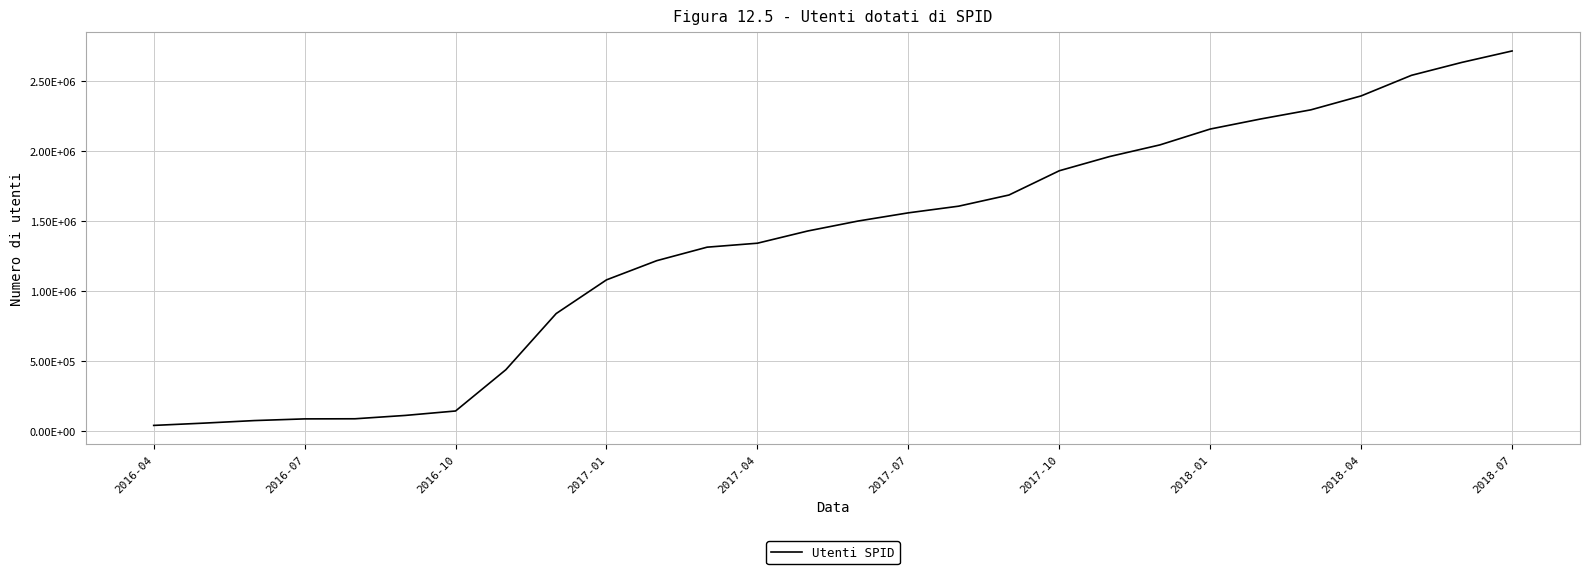

Does the chart display data point markers on the line(s)?

No